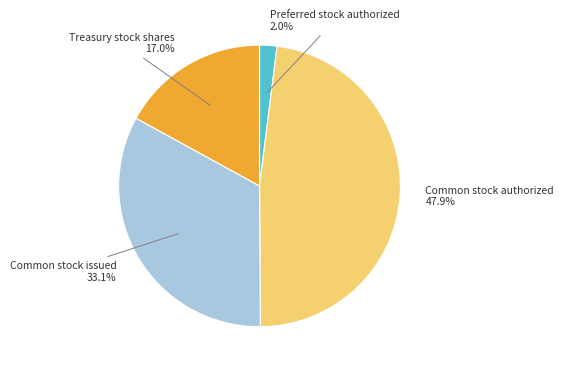

Is there any slice that represents more than half of the pie?

No